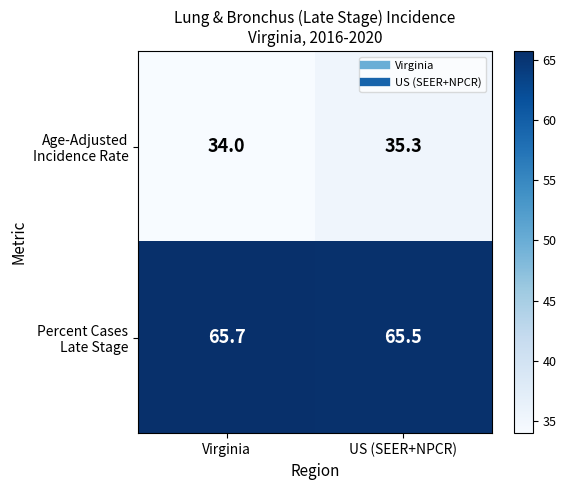

What is the smallest value displayed?

34.0